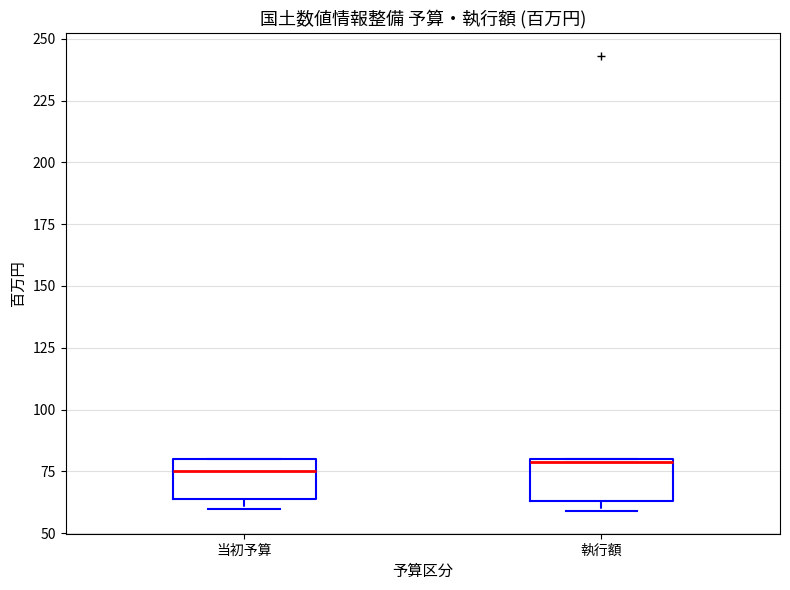

Where is the upper edge of the box for 執行額 on the y-axis? The values are not printed on the chart, so give them approximately, as read against the axis.

80